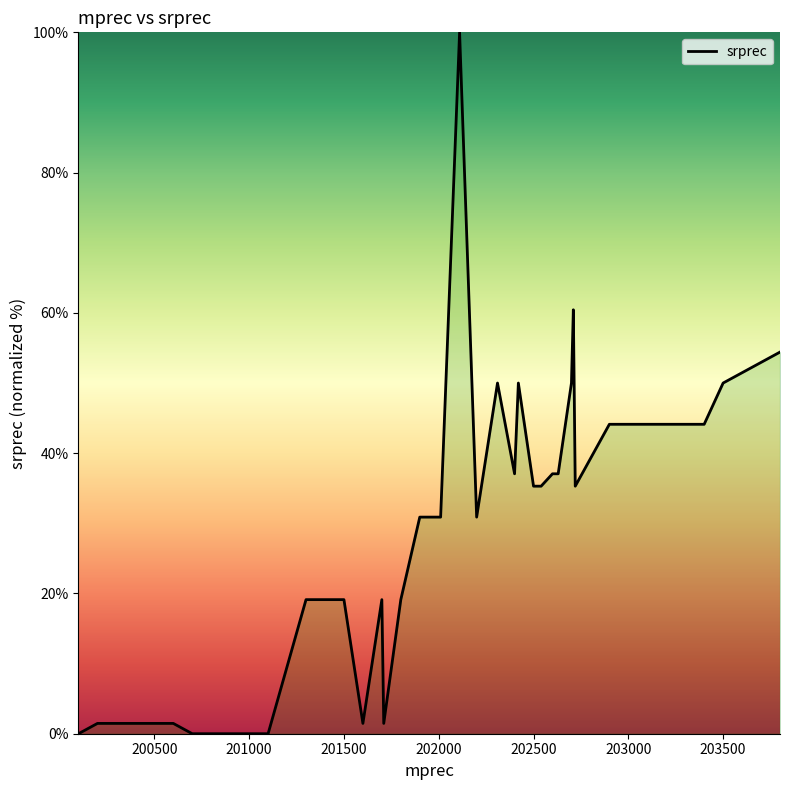

What is the greatest value displayed?

100.0